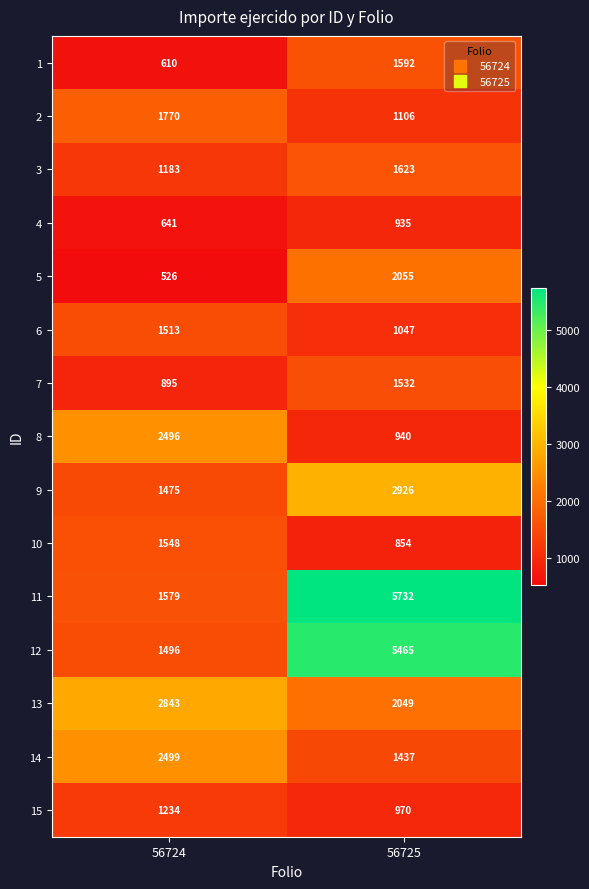

Read the 7 value at 56725, to the nearest 100.

1500